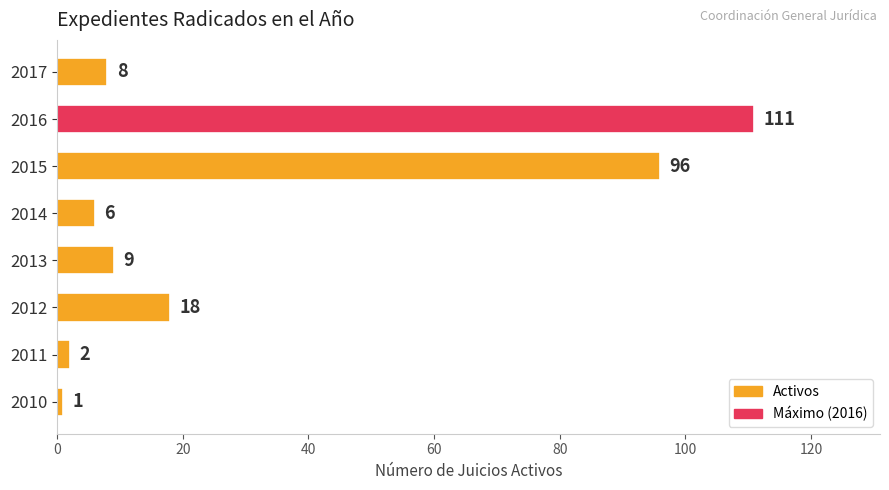

The value at 2015 is 96. True or false?

True